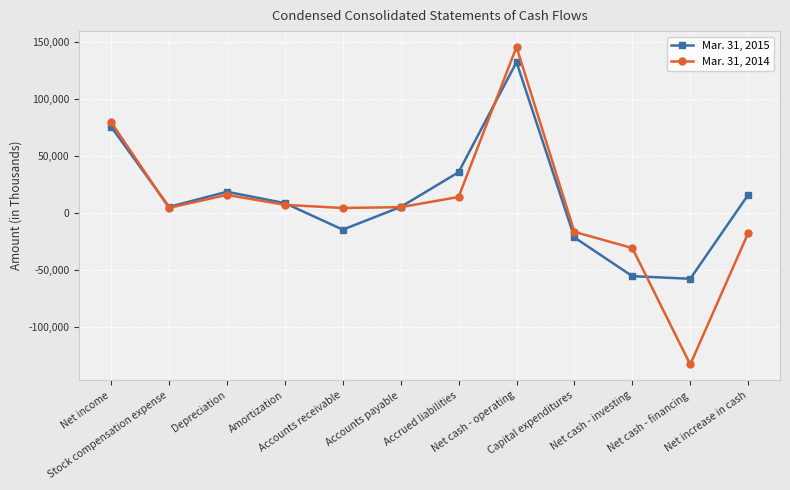

What is the approximate value of Mar. 31, 2015 at Depreciation, to the nearest 50?

18750